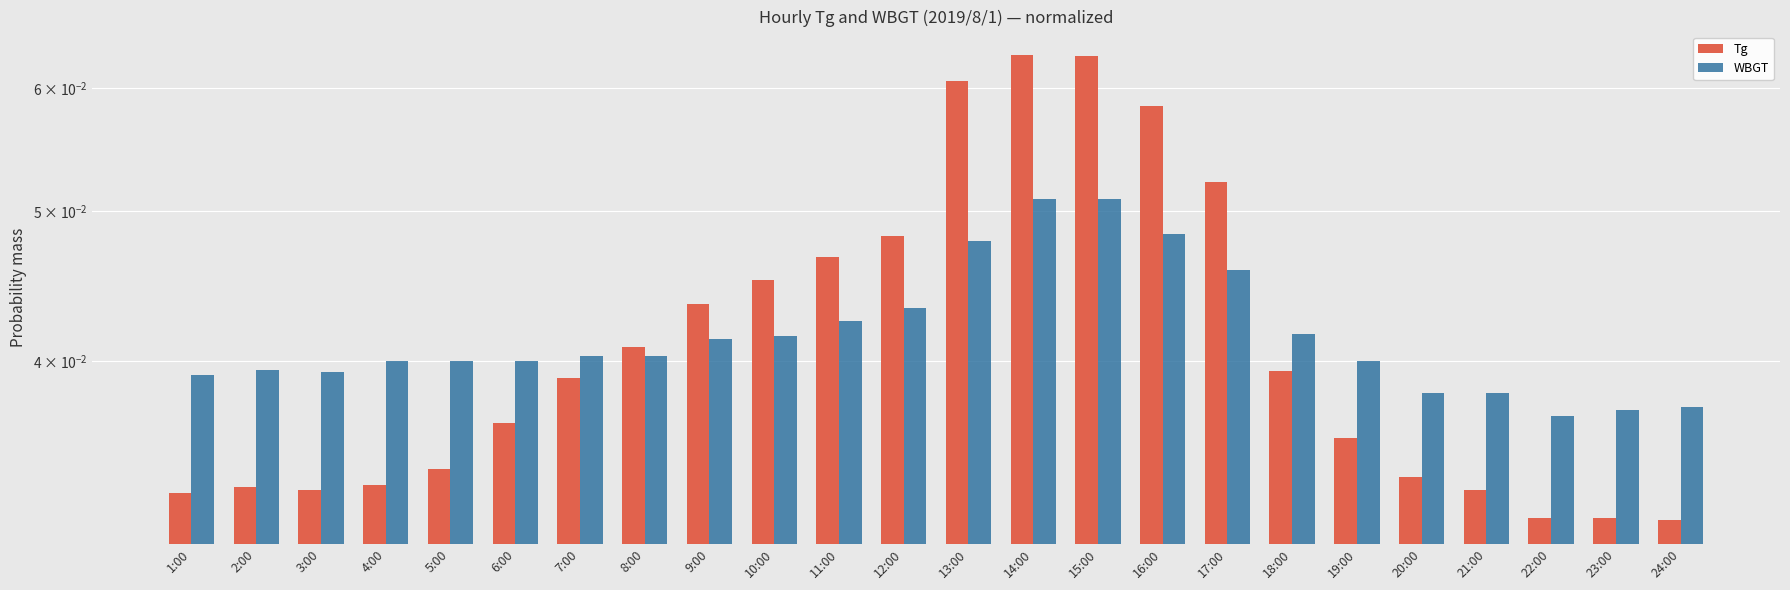

Reading left to right, extract all data points from this chart.

Tg: 0.0	0.0	0.0	0.0	0.0	0.0	0.0	0.0	0.0	0.0	0.0	0.0	0.1	0.1	0.1	0.1	0.1	0.0	0.0	0.0	0.0	0.0	0.0	0.0
WBGT: 0.0	0.0	0.0	0.0	0.0	0.0	0.0	0.0	0.0	0.0	0.0	0.0	0.0	0.1	0.1	0.0	0.0	0.0	0.0	0.0	0.0	0.0	0.0	0.0